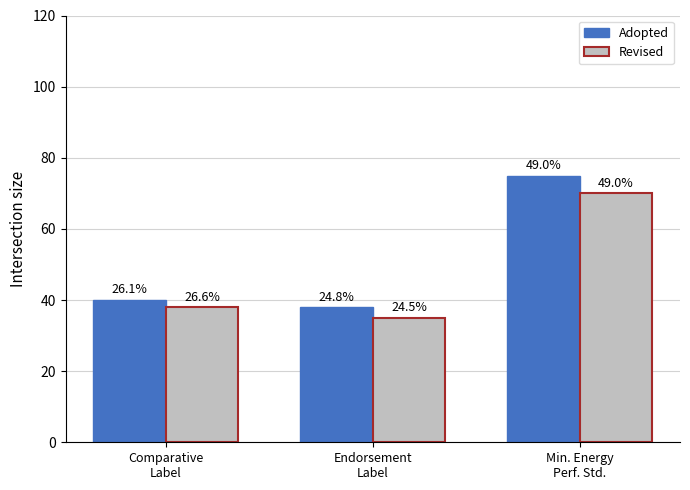

Rank the series at Min. Energy
Perf. Std. from highest to lowest value.

Adopted, Revised